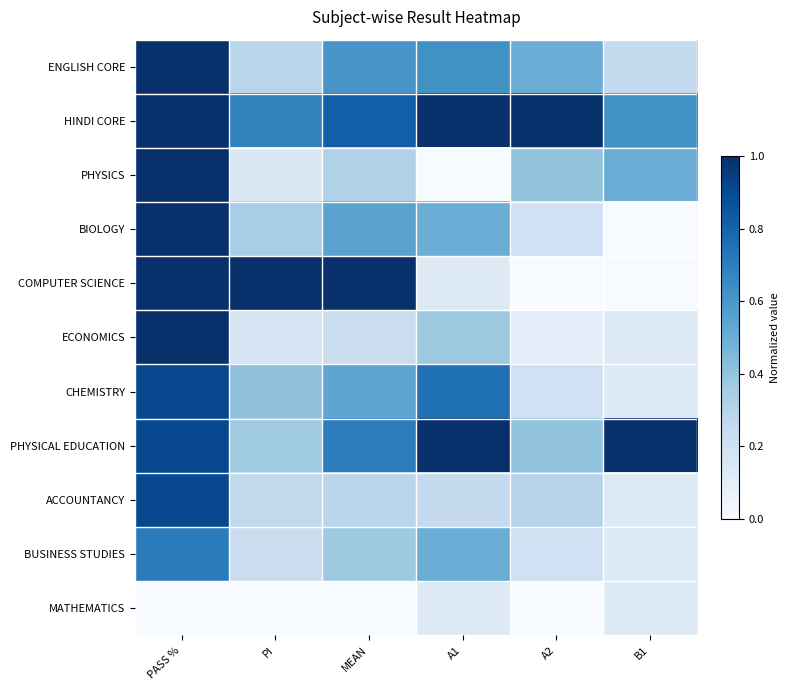

List the series in order of their peak value, highest first.

ENGLISH CORE, HINDI CORE, PHYSICS, BIOLOGY, COMPUTER SCIENCE, ECONOMICS, PHYSICAL EDUCATION, CHEMISTRY, ACCOUNTANCY, BUSINESS STUDIES, MATHEMATICS